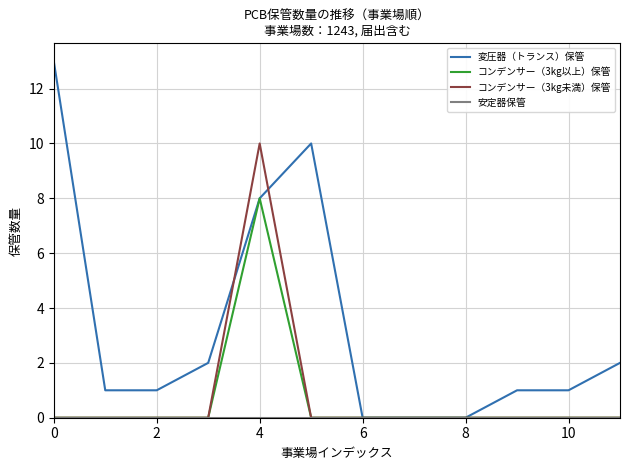

Which series has the widest spread of values?

変圧器（トランス）保管